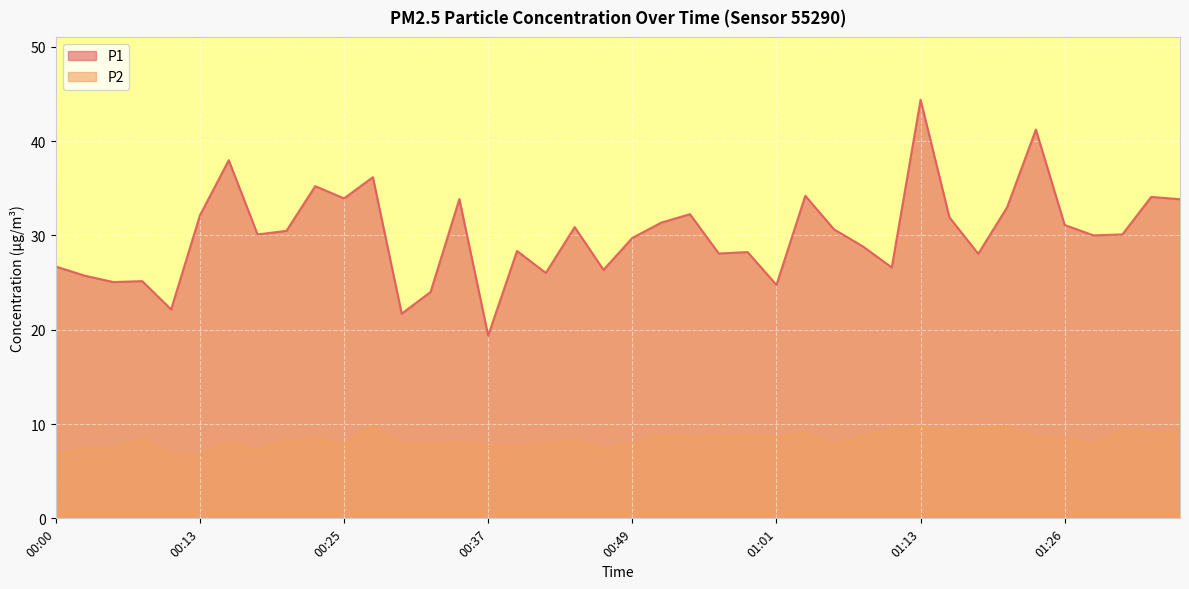

What position from the left is 00:22?

10